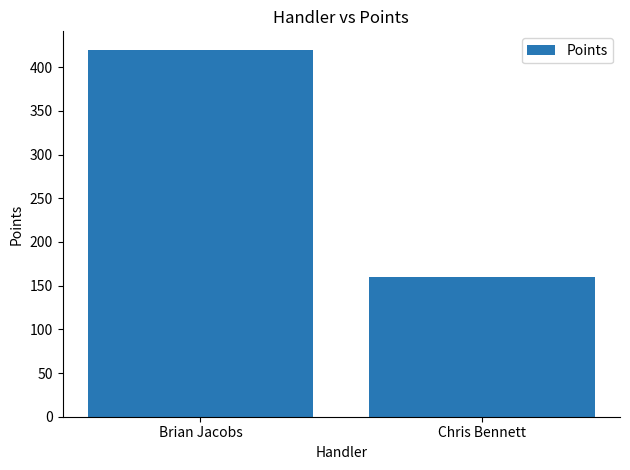

Approximately how many times larger is the value at Brian Jacobs compared to Chris Bennett?

2.6